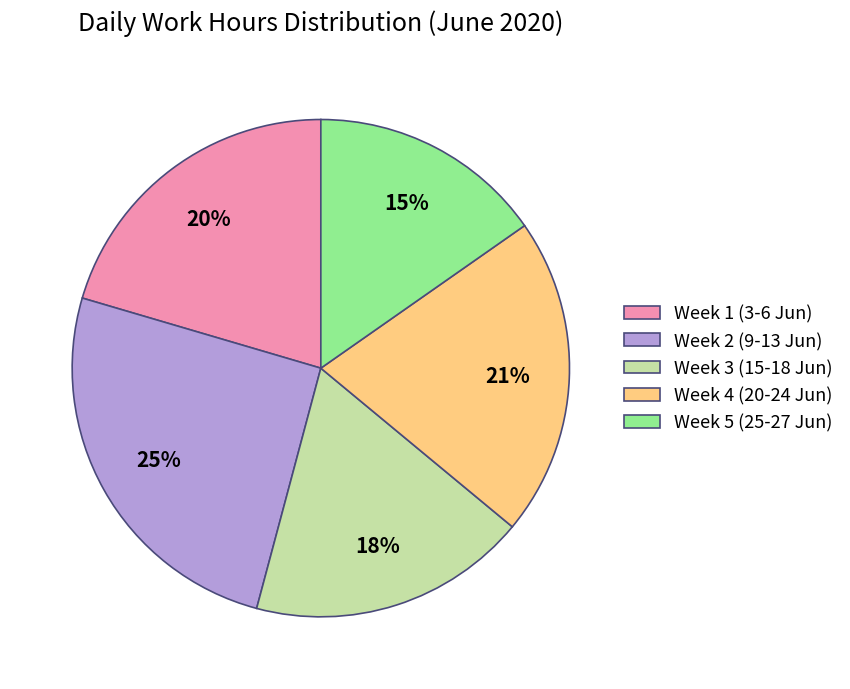

Combined, do Week 4 (20-24 Jun) and Week 1 (3-6 Jun) account for over 50%?

No